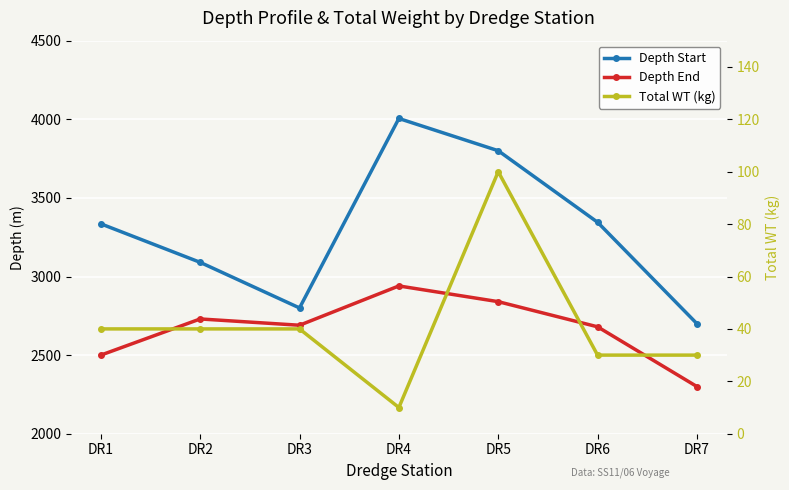

At which label does Total WT (kg) first exceed 40?

DR5